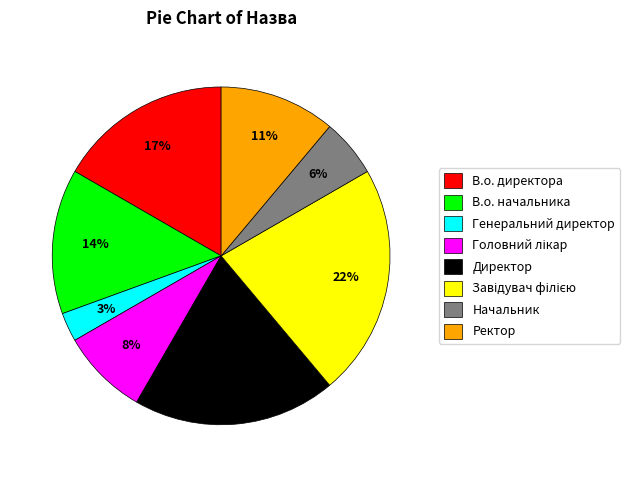

What is the smallest slice in the pie chart?

Генеральний директор